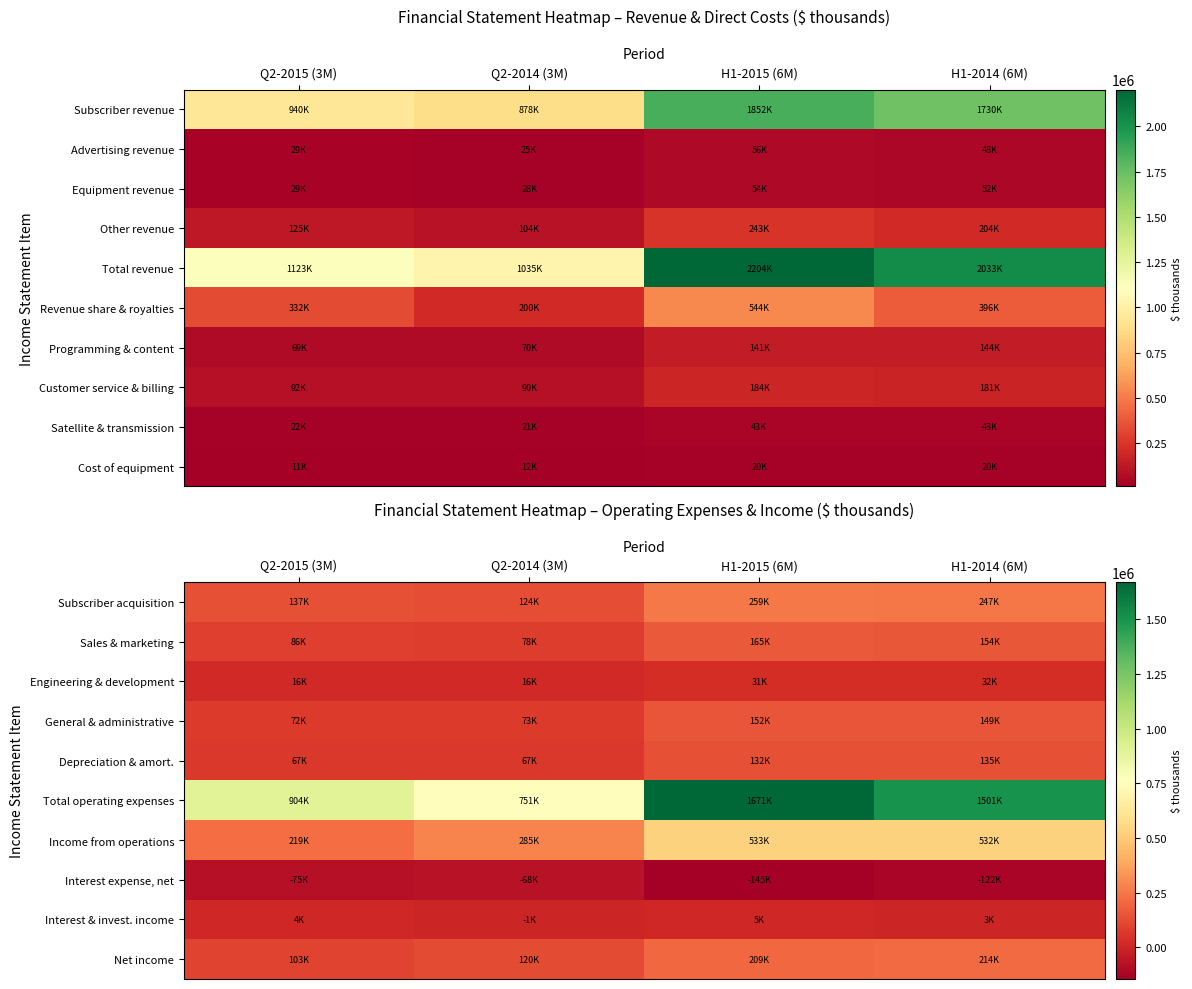

At which category does the chart reach its peak across all series?

H1-2015 (6M)